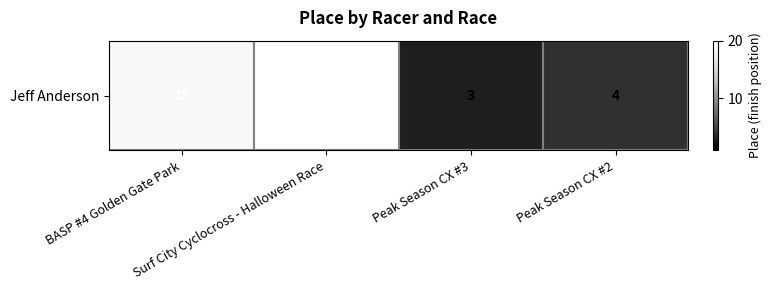

Read the value at Peak Season CX #3, to the nearest 5.

5